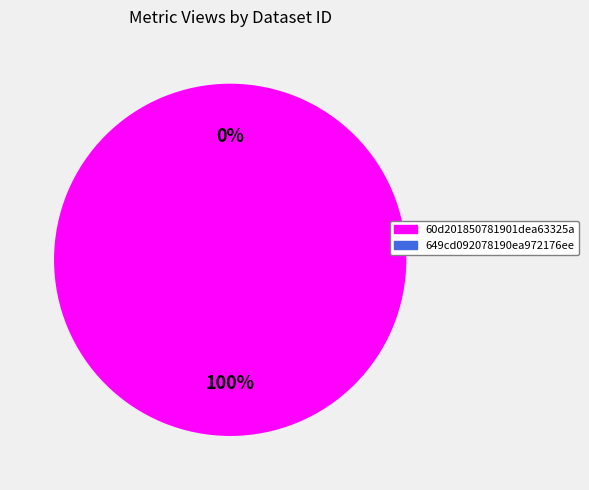

What is the majority slice?

60d201850781901dea63325a